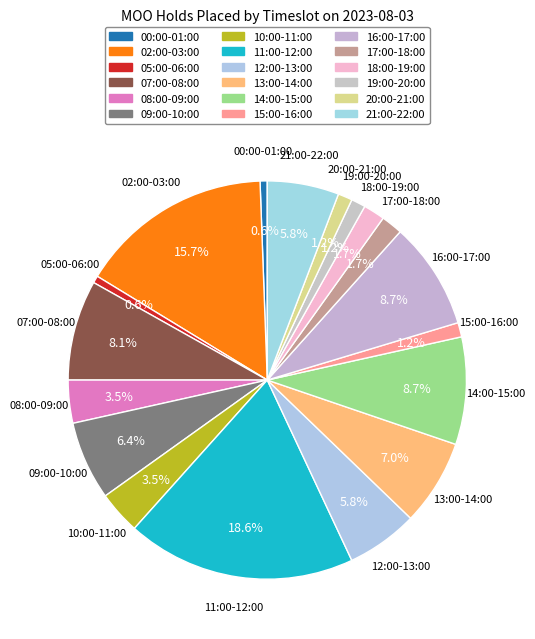

How many slices are in this pie chart?

18